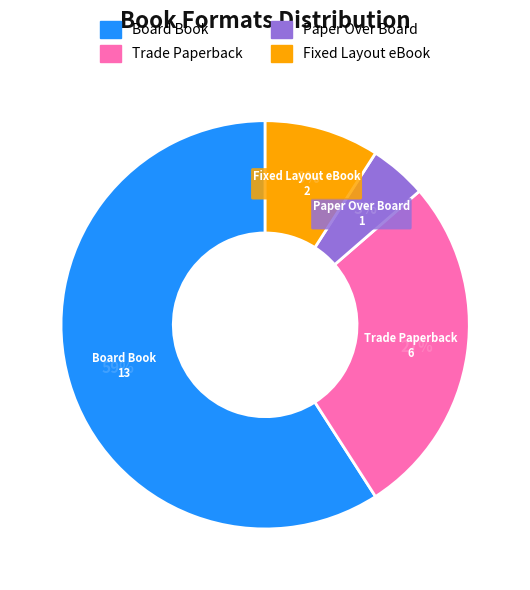

Is it true that Fixed Layout eBook is 9% of the pie?

True